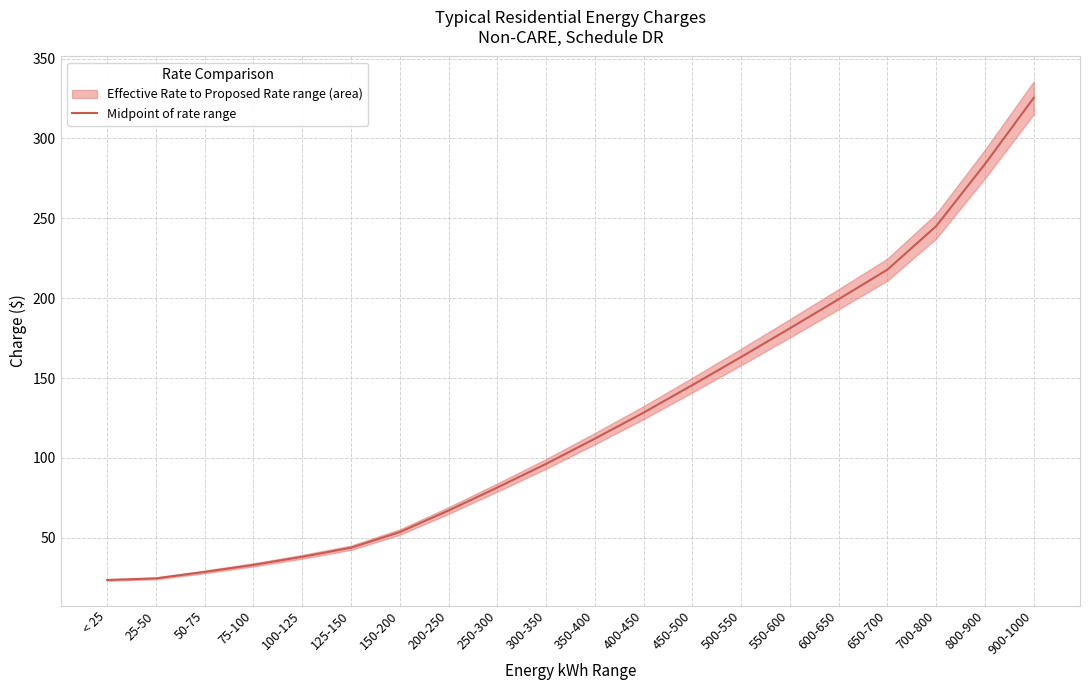

Reading right to left, what are all the values shown in this chart?

325.4	284.0	245.1	217.9	199.3	181.1	163.2	145.6	128.3	112.0	96.2	81.4	67.0	53.5	43.7	38.1	33.0	28.6	24.5	23.5